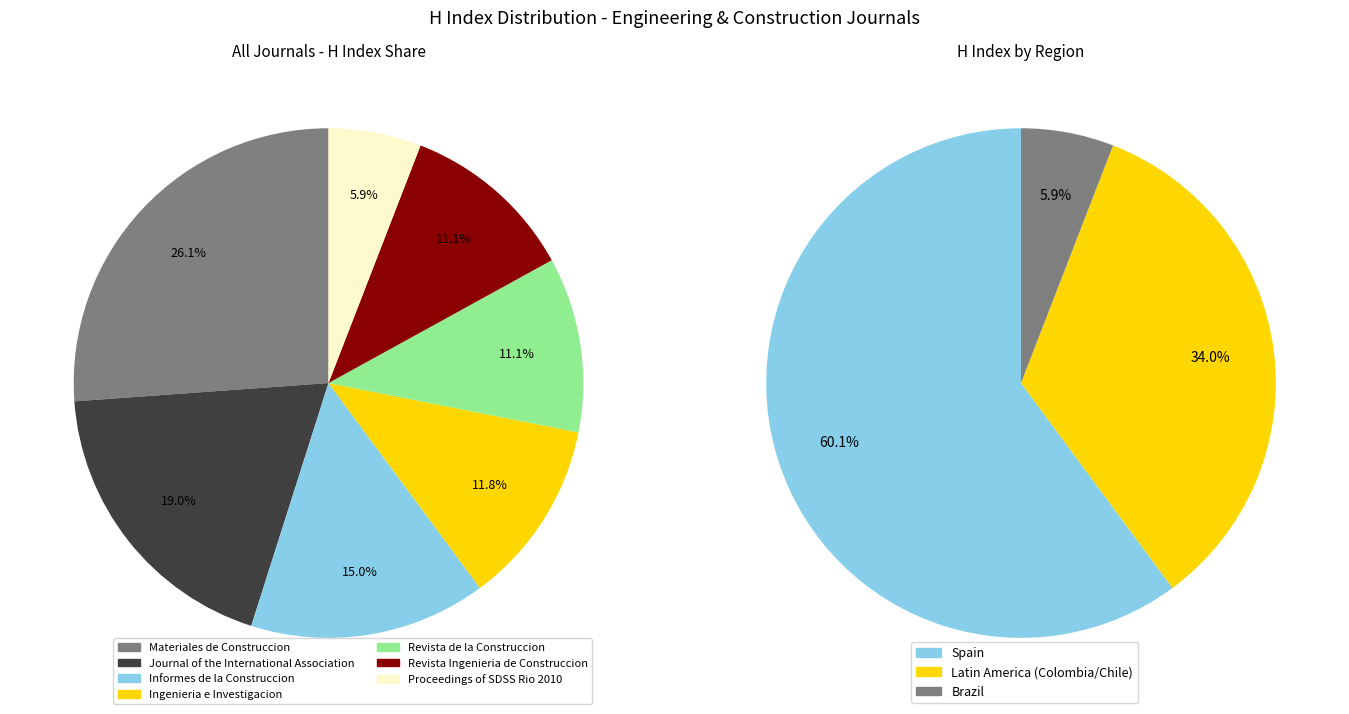

To the nearest percent, what is the combined percentage of Materiales de Construccion and Revista Ingenieria de Construccion?

37%